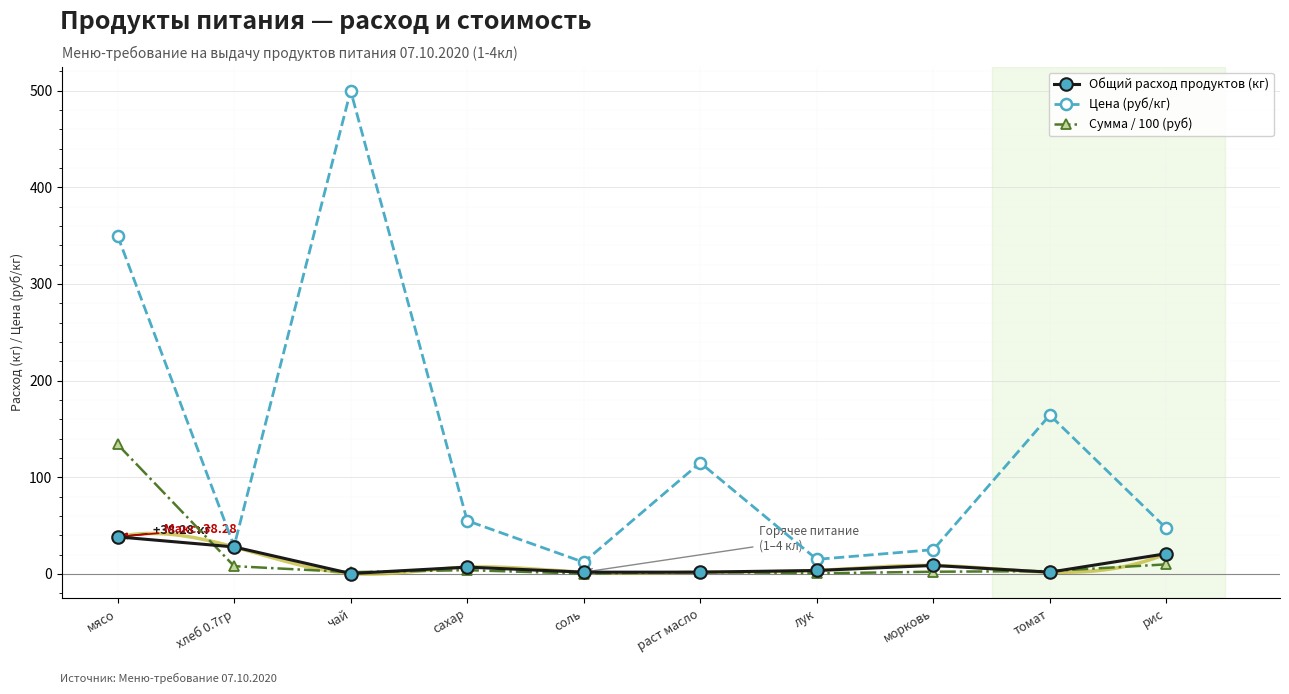

How many data points in Общий расход продуктов (кг) are less than 6?

5